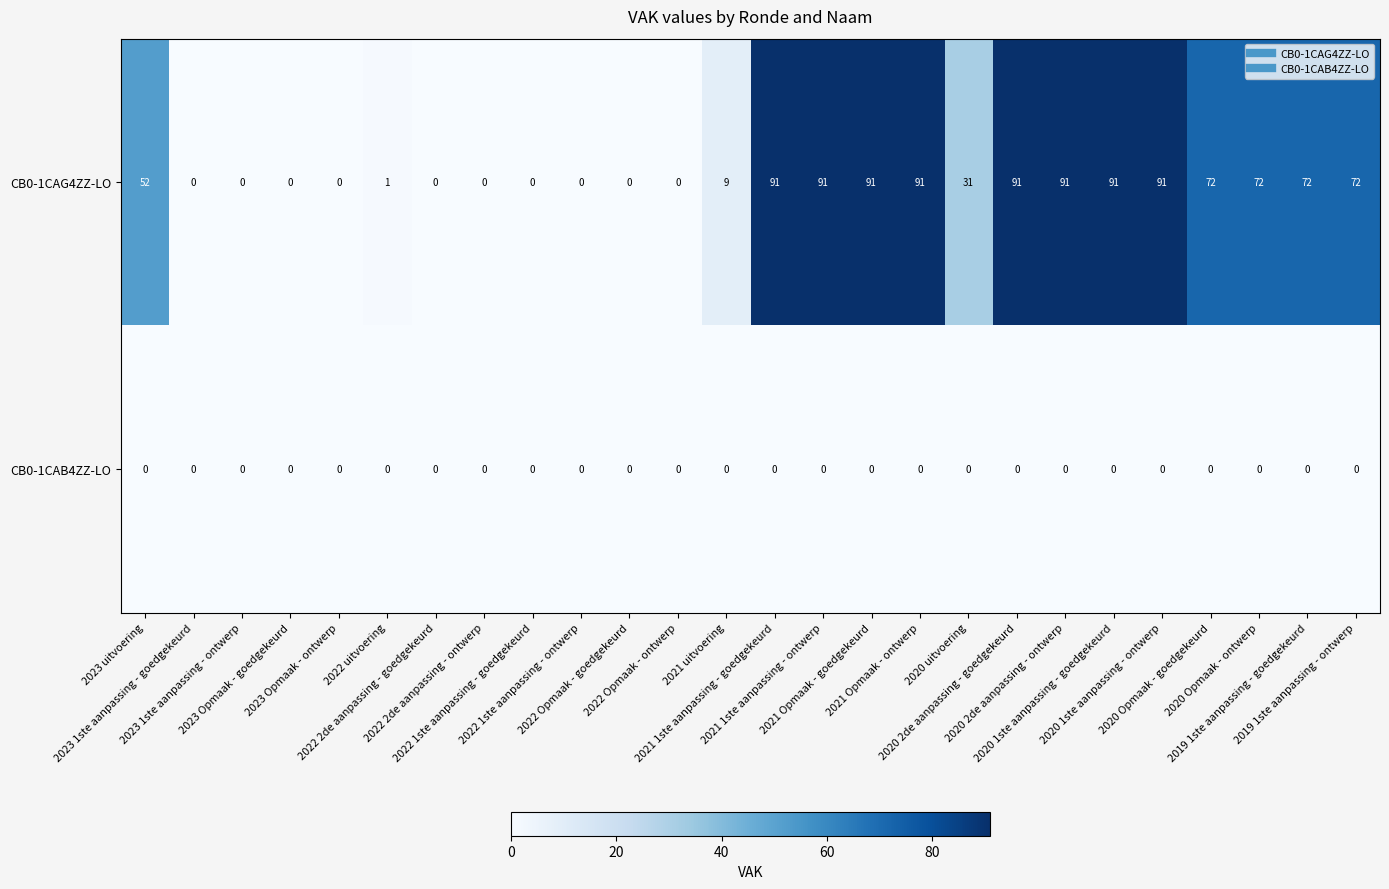

At how many categories does at least one series exceed 21?

14